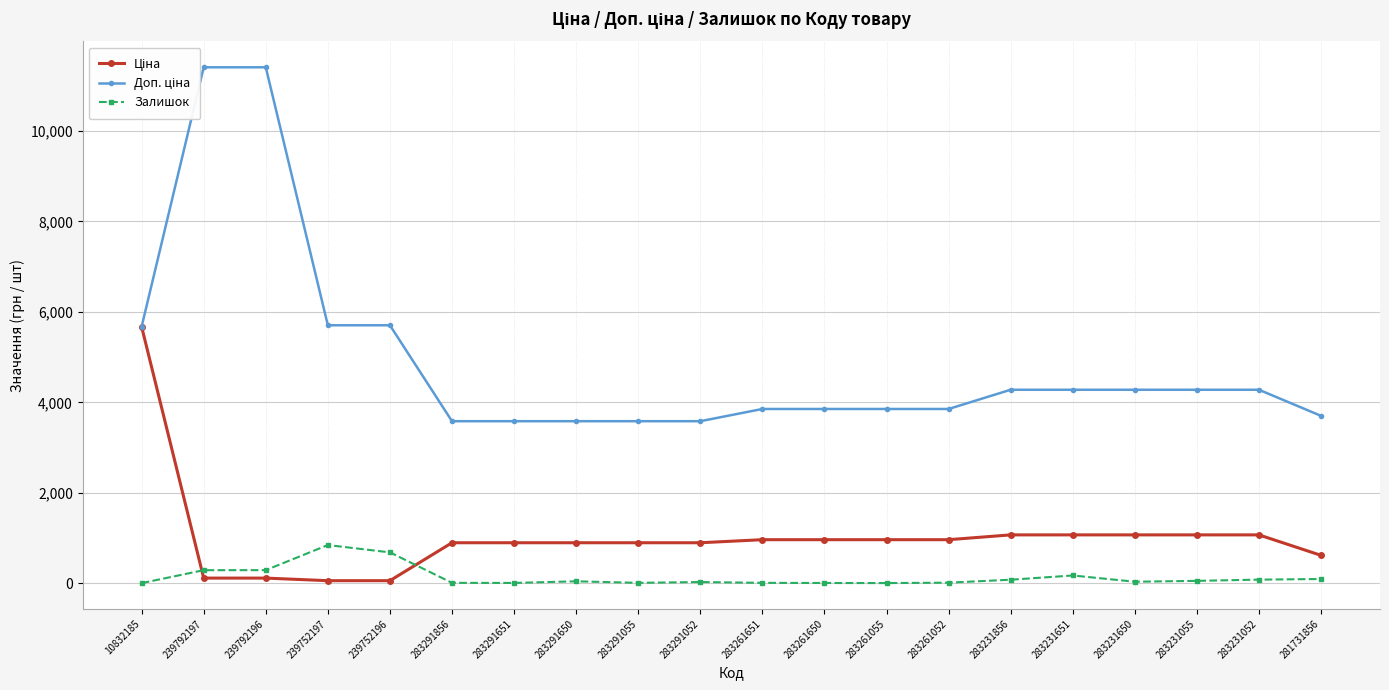

What is the label of the 6th point from the left?

283291856